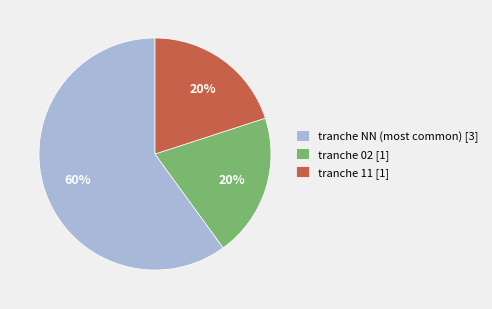

To the nearest percent, what is the average slice percentage?

33%